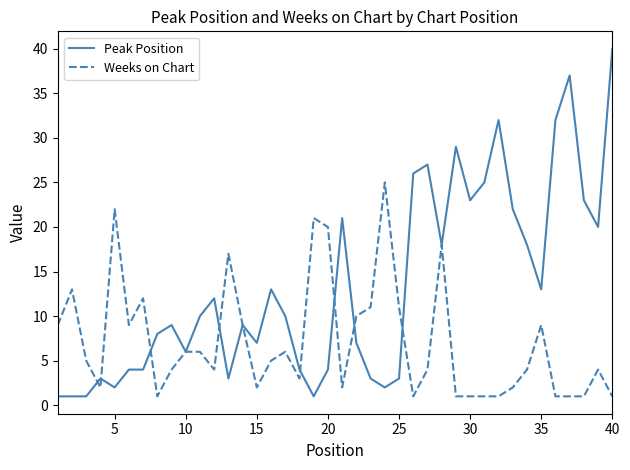

Rank the series by their average value, from lowest to highest.

Weeks on Chart, Peak Position